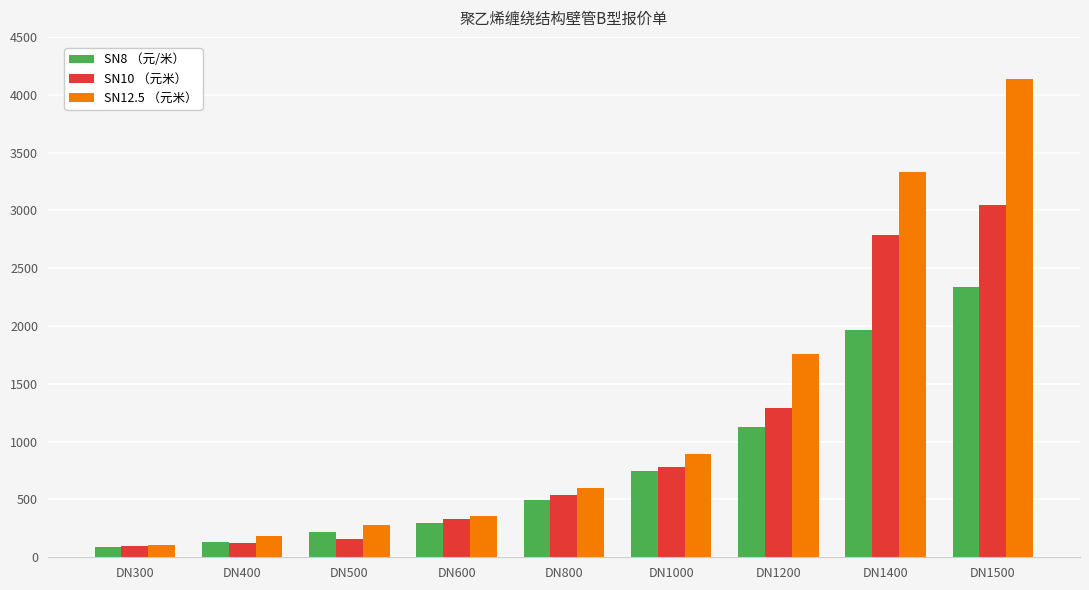

Reading left to right, extract all data points from this chart.

SN8 （元/米）: 85.0	130.0	222.0	296.0	499.0	744.0	1123.0	1966.0	2340.0
SN10 （元米）: 99.0	121.6	158.0	333.0	541.0	780.0	1290.0	2787.0	3042.0
SN12.5 （元米）: 109.2	187.2	275.6	358.8	603.2	894.4	1757.6	3328.0	4139.2